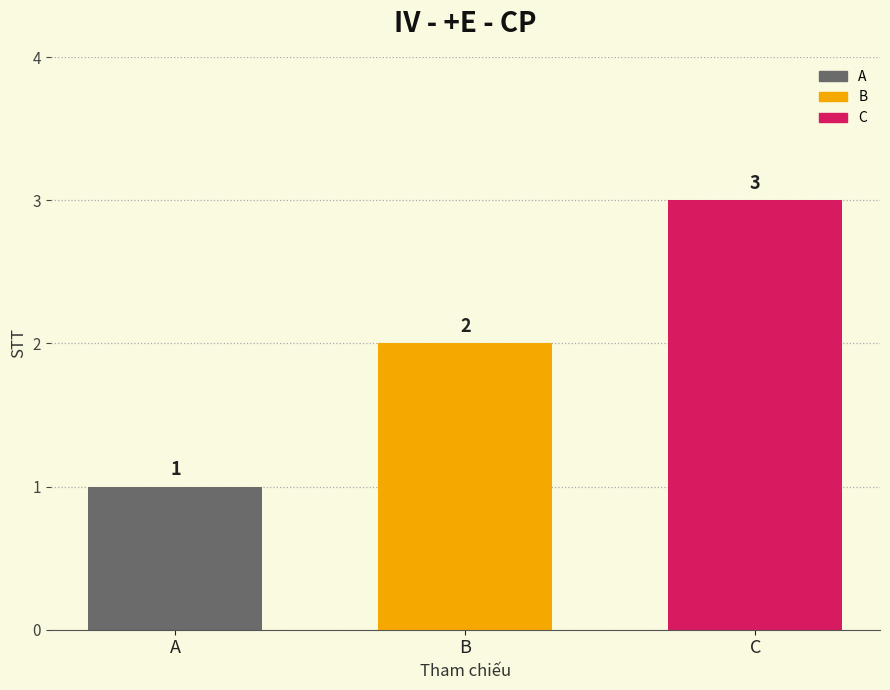

Reading right to left, transcribe all the data shown in this chart.

C=3	B=2	A=1